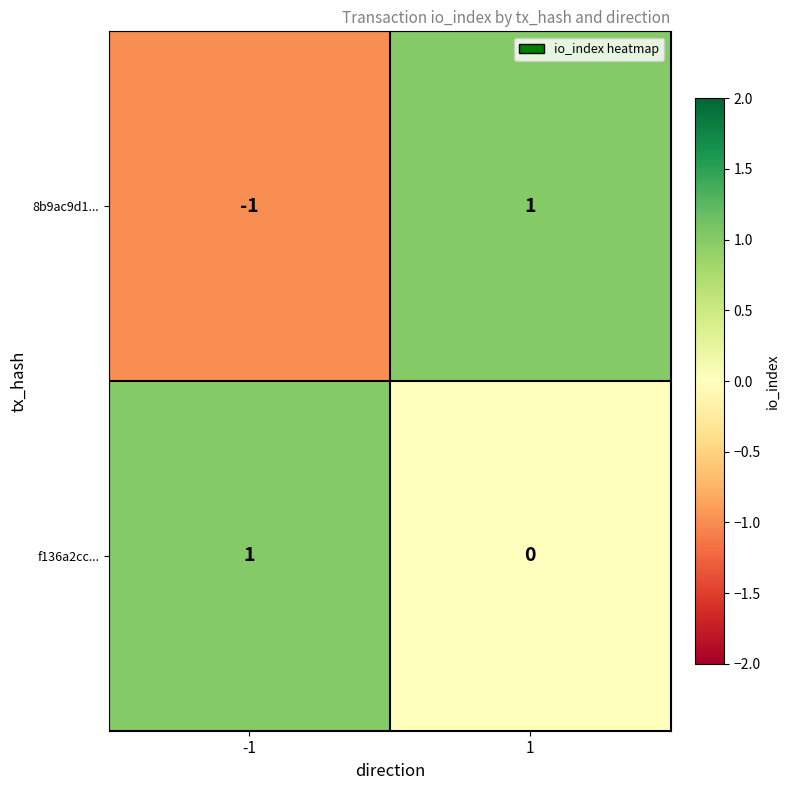

List the series in order of their overall mean, lowest first.

8b9ac9d1..., f136a2cc...